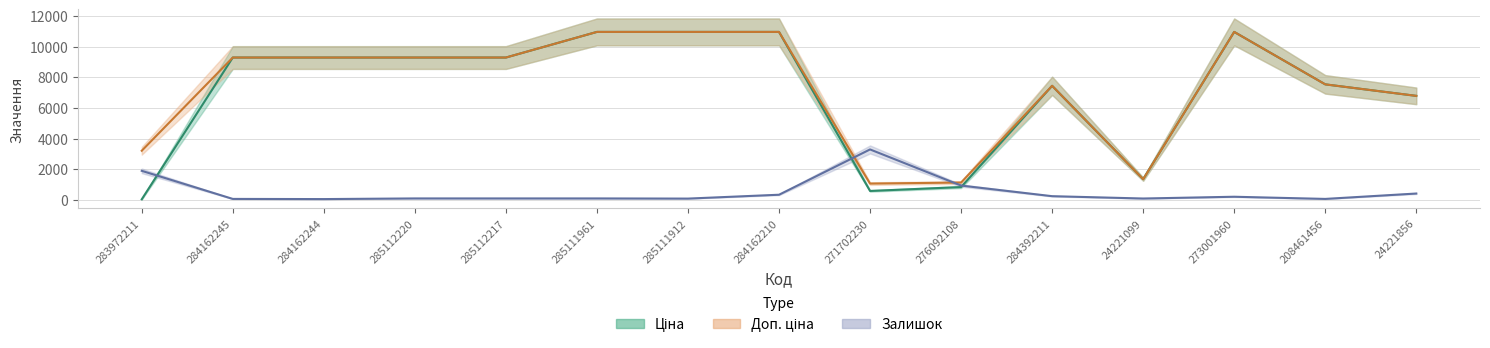

What is the maximum value shown in the chart?

10964.4